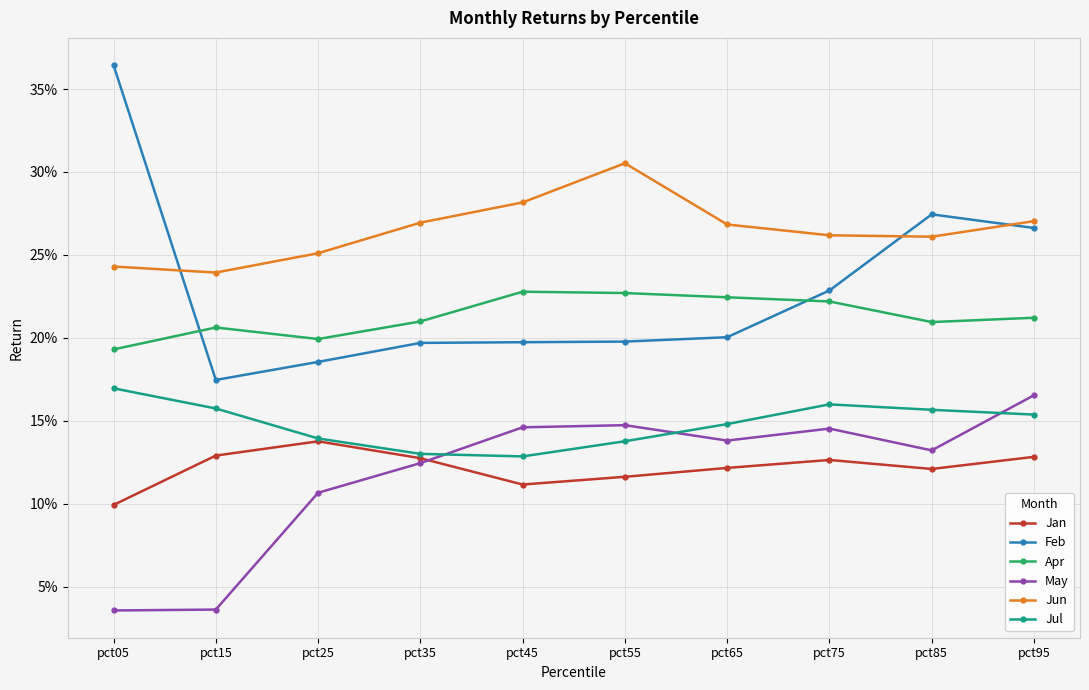

At how many categories does at least one series exceed 0?

10